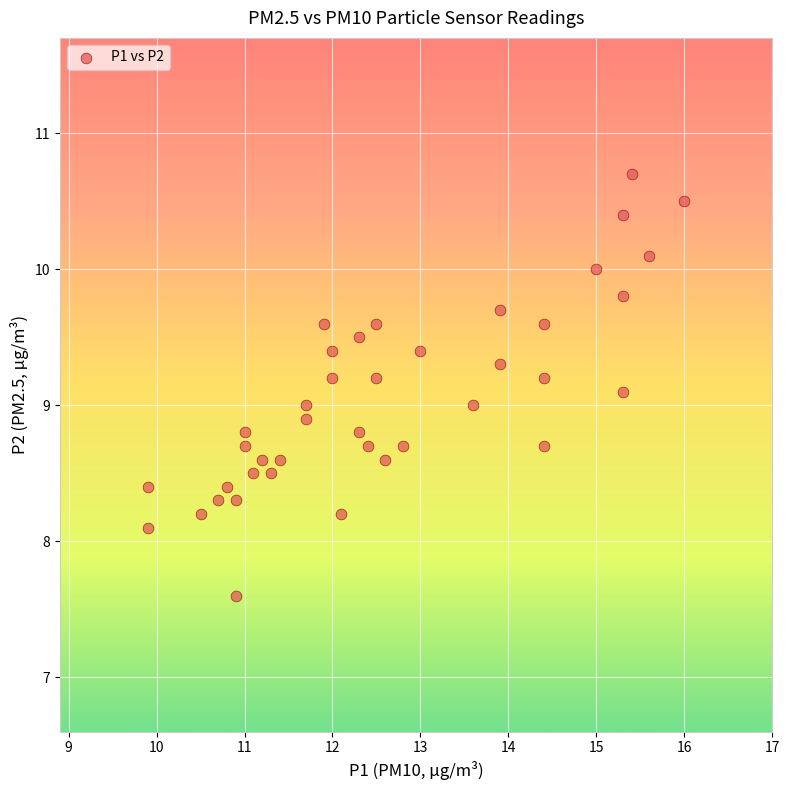

What is the range of X values (max minus min)?

6.1